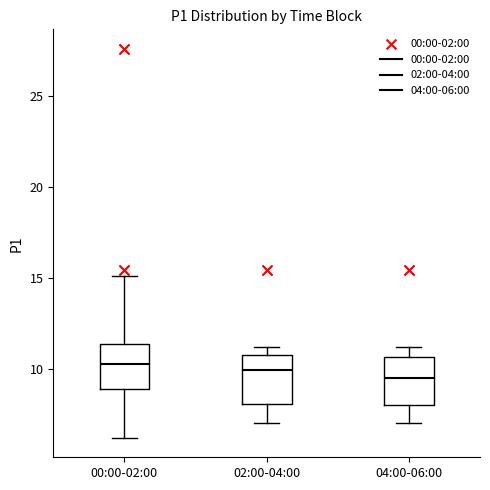

Where is the upper edge of the box for 00:00-02:00 on the y-axis? The values are not printed on the chart, so give them approximately, as read against the axis.

11.5